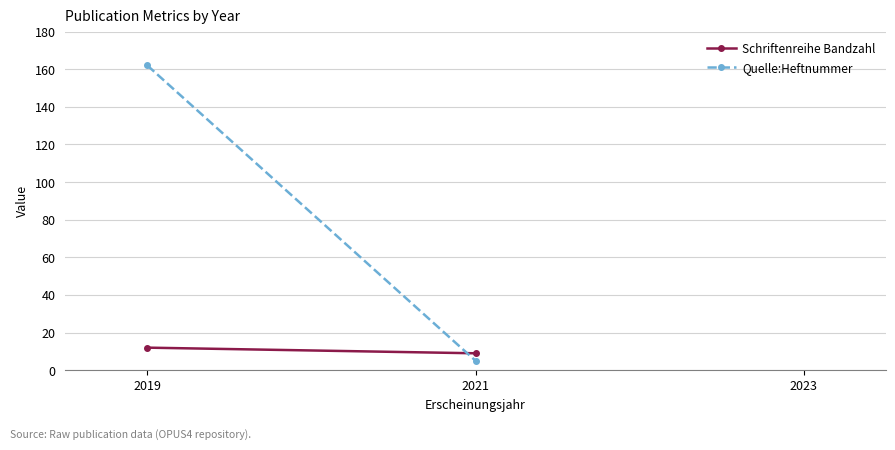

Rank the series by their maximum value, from highest to lowest.

Quelle:Heftnummer, Schriftenreihe Bandzahl